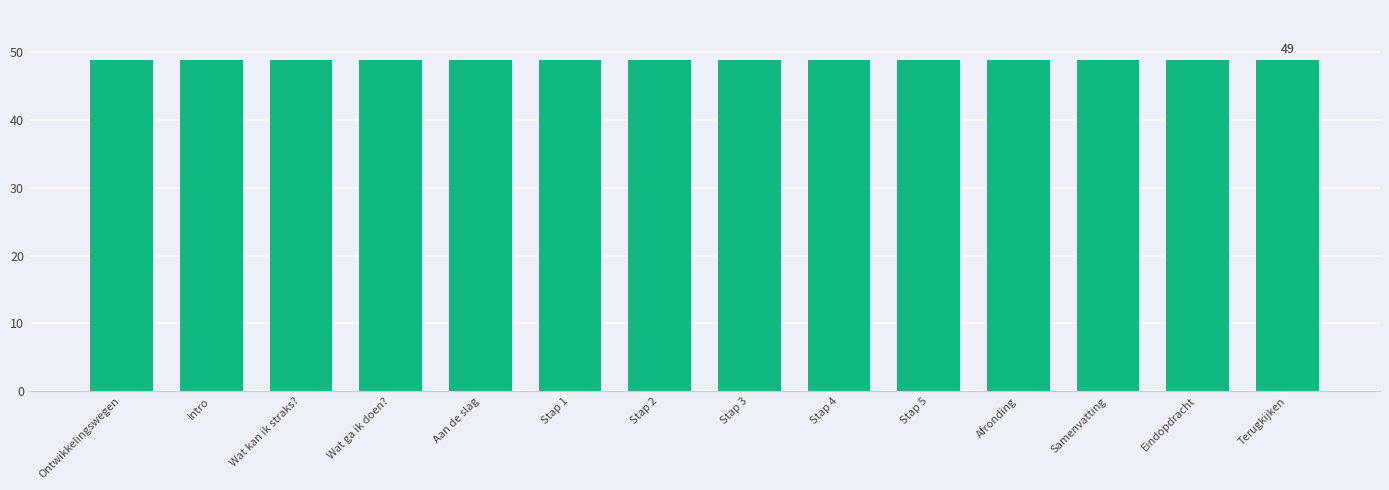

The value at Aan de slag is 48.9. True or false?

True